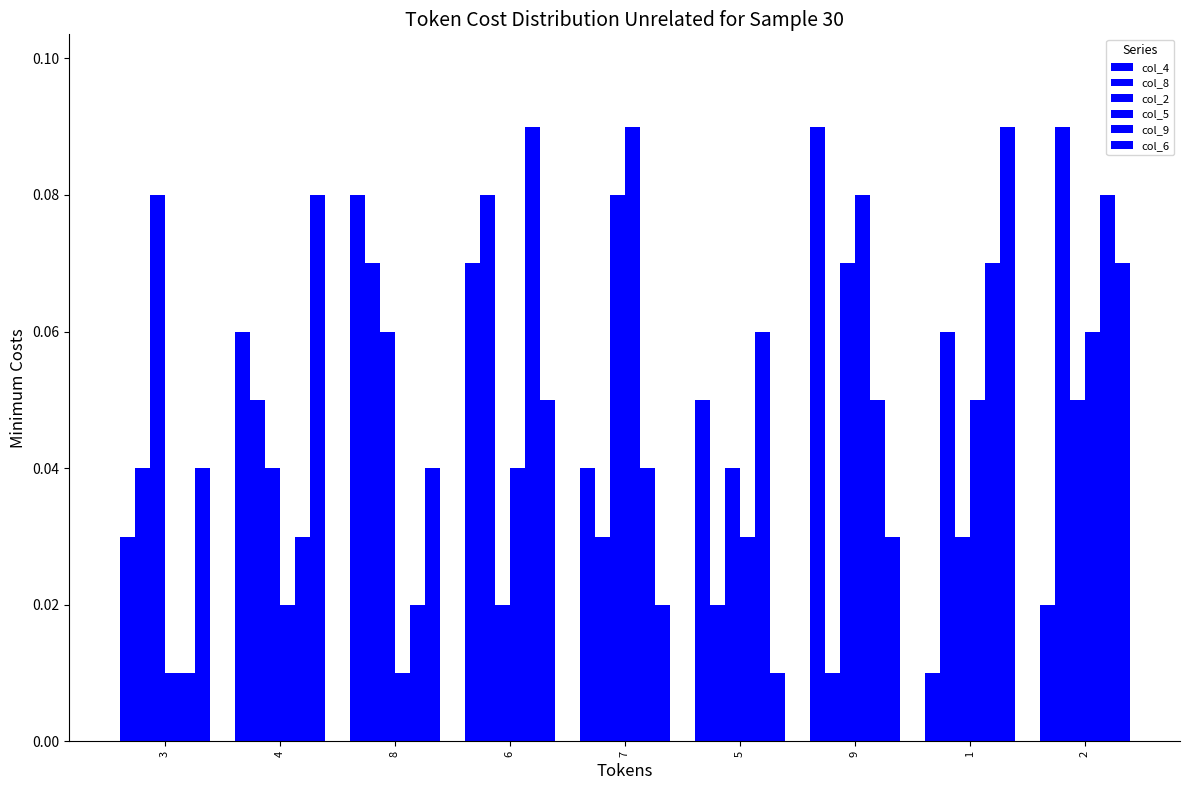

Which label corresponds to the largest value in the chart?

9